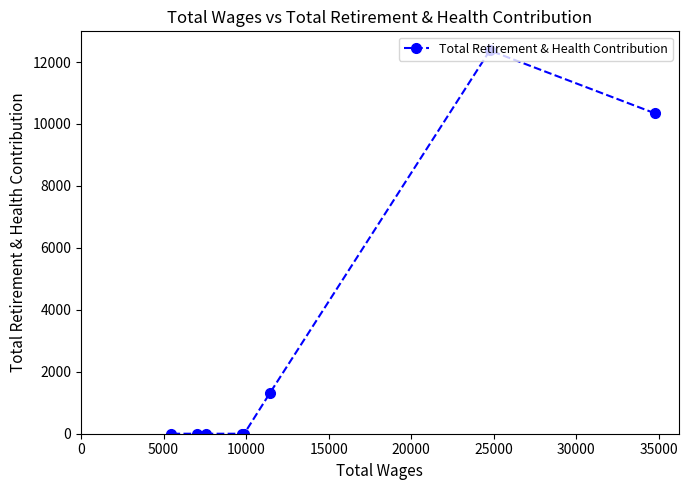

True or false: the data has more than 0 interior local peaks.

True